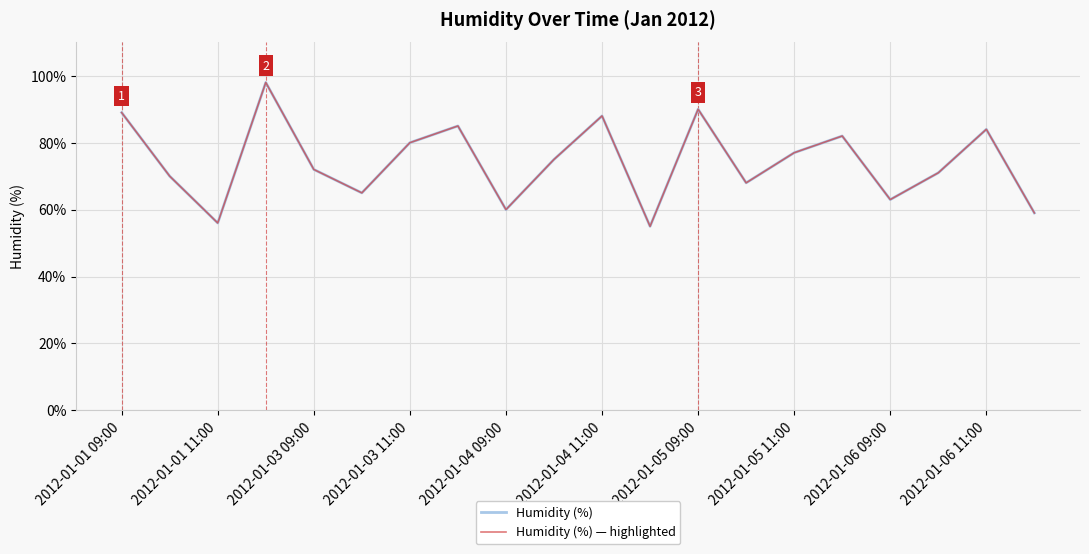

Which series has the largest total across all categories?

Humidity (%)